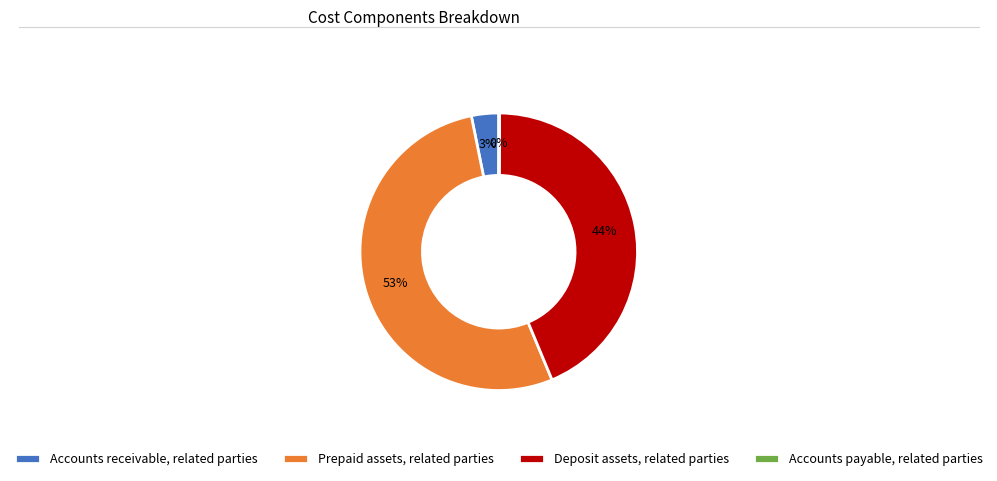

Does any single category account for the majority?

Yes